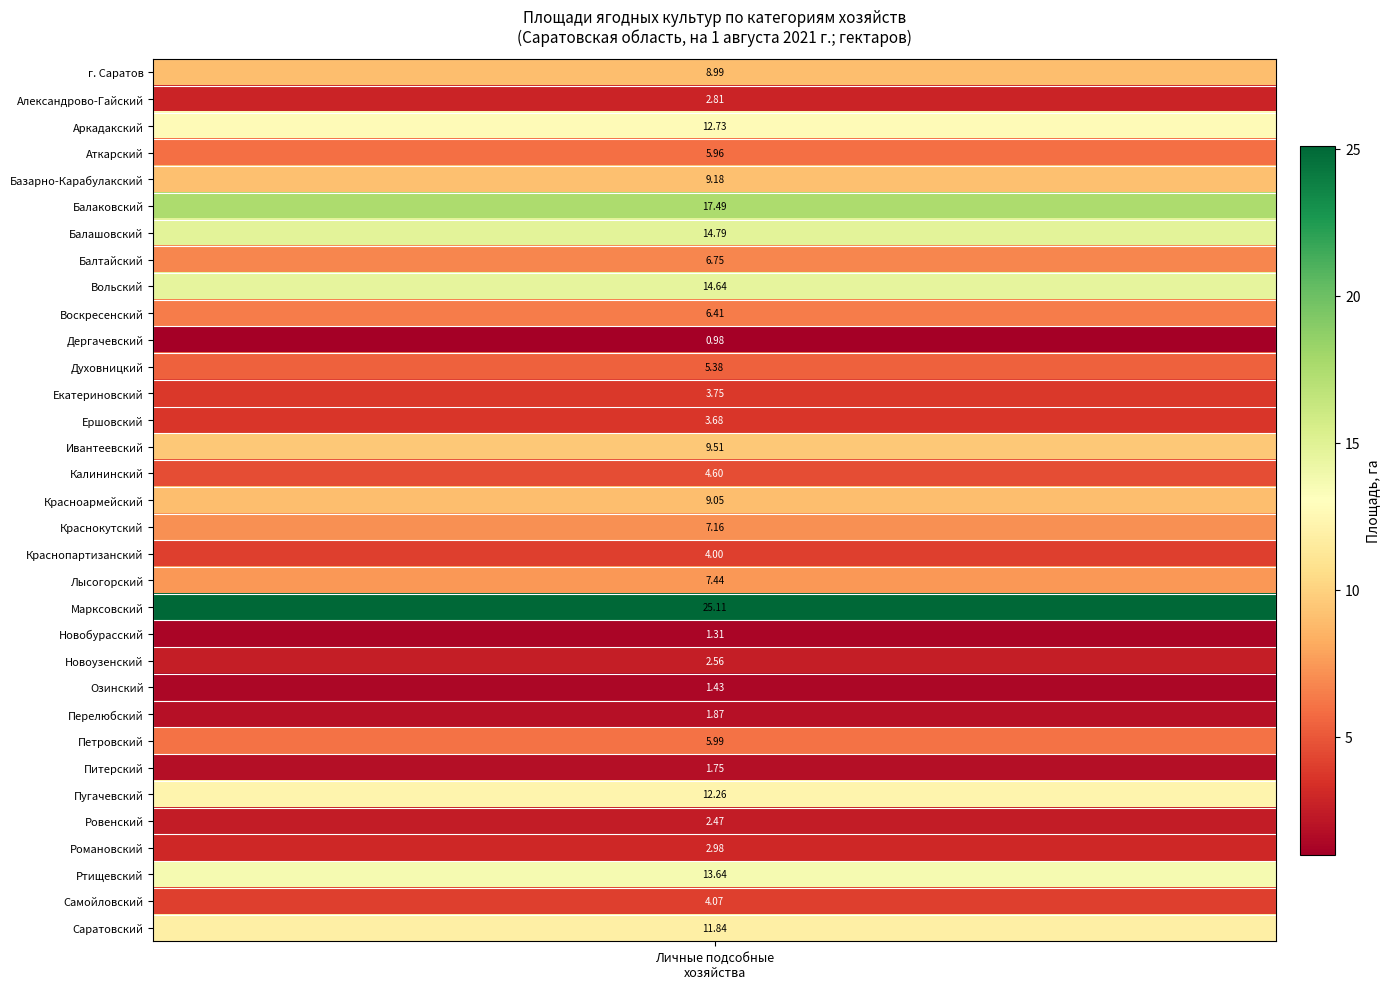

What is the average value?

7.4